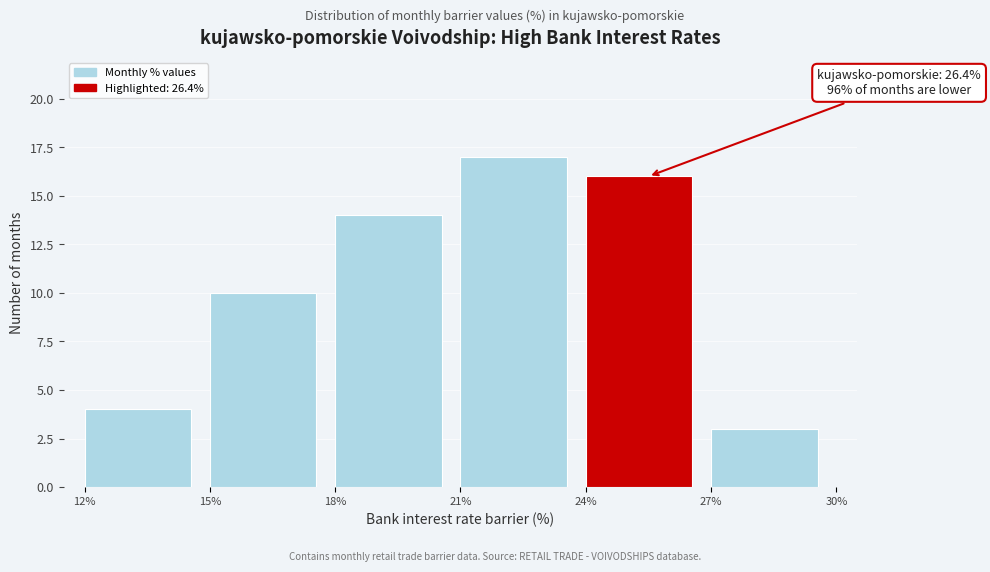

Which range on the x-axis has the tallest bar?

21% to 24%